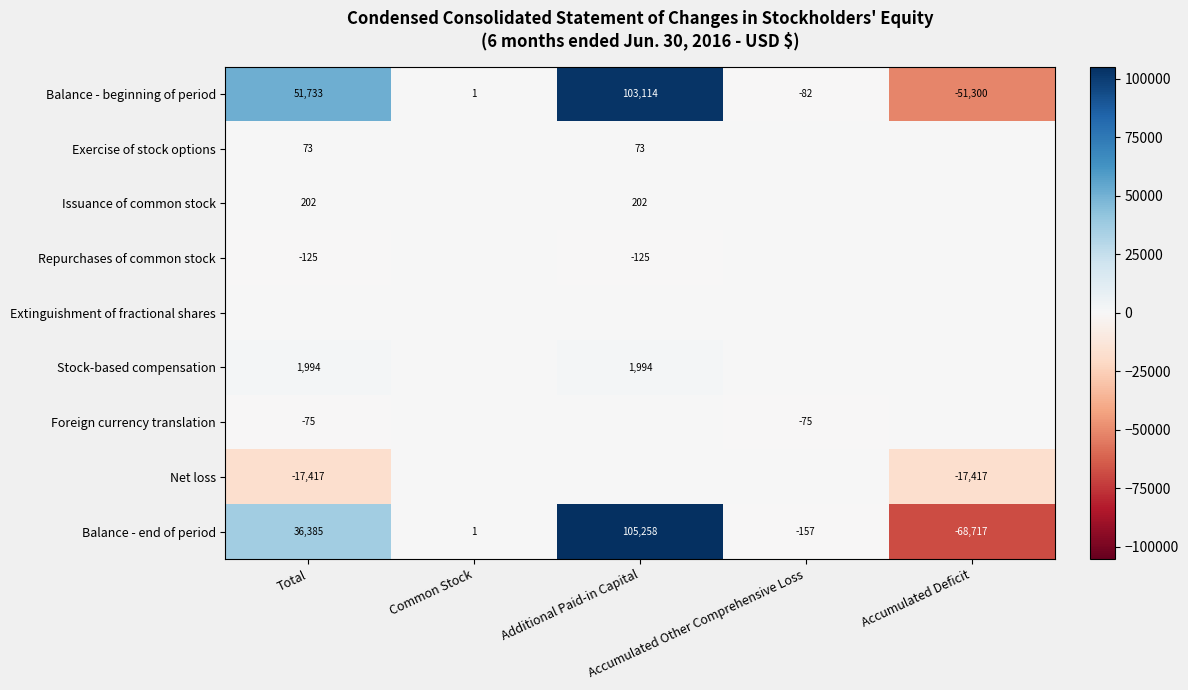

What is the difference between the second highest and minimum values in the Balance - beginning of period series?

103033